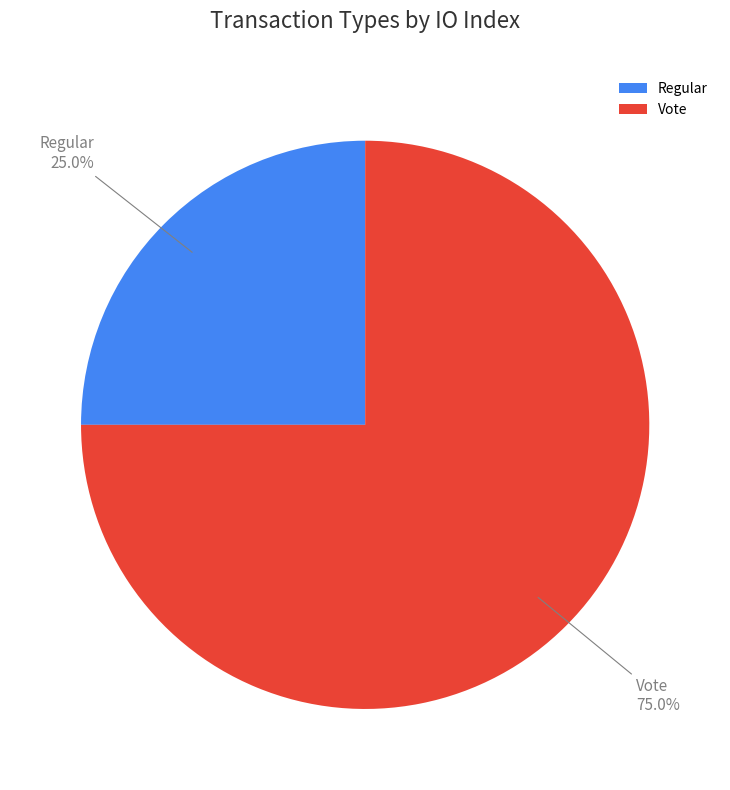

True or false: Vote accounts for 75% of the total.

True